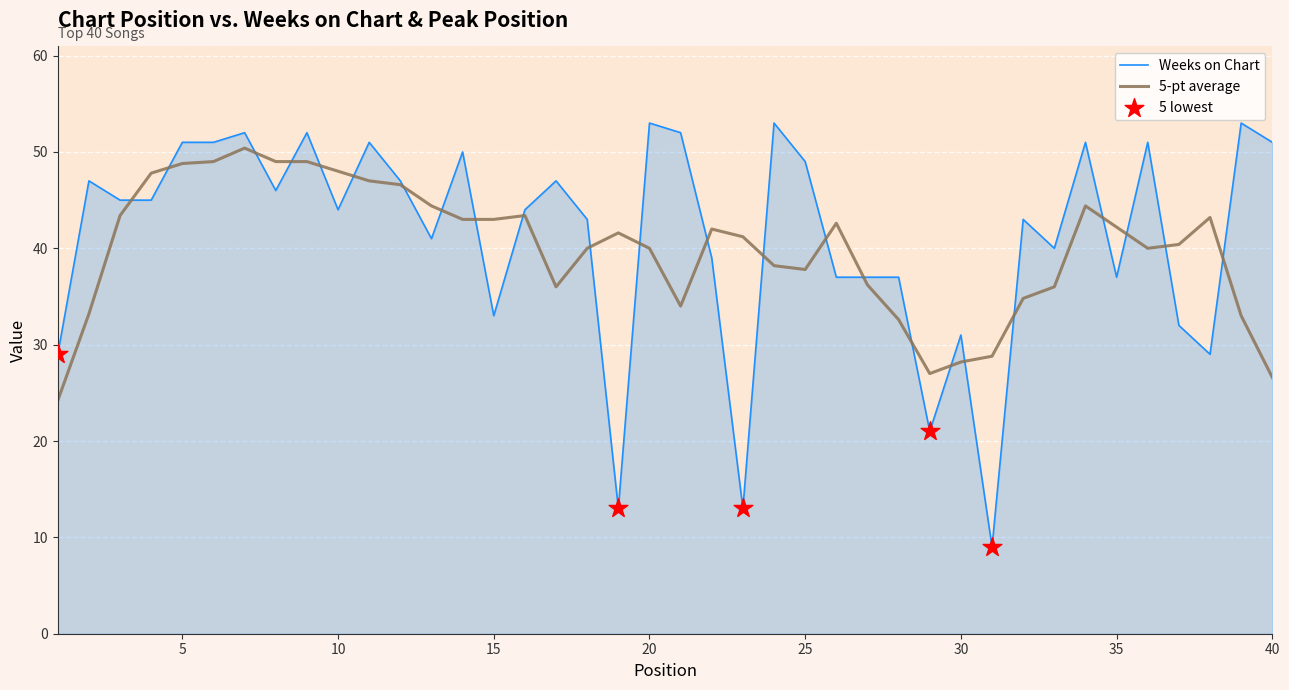

Which series has the largest range (max minus min)?

Weeks on Chart